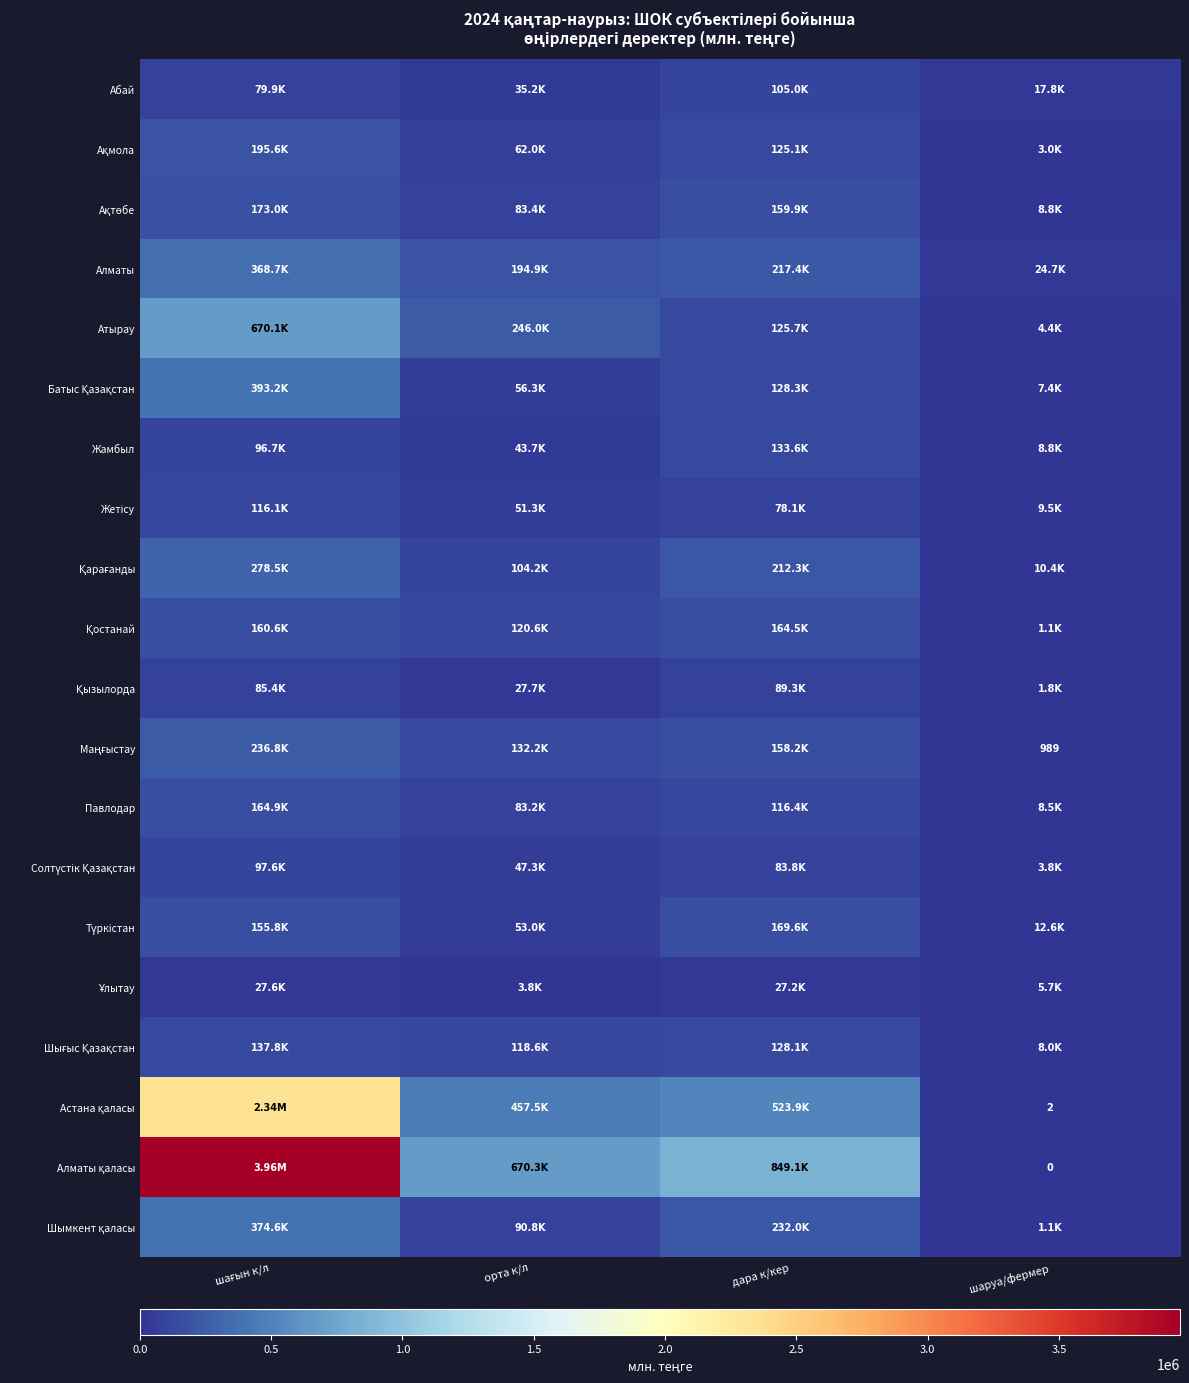

What is the difference between the highest and lowest values at шағын к/л?

3932890